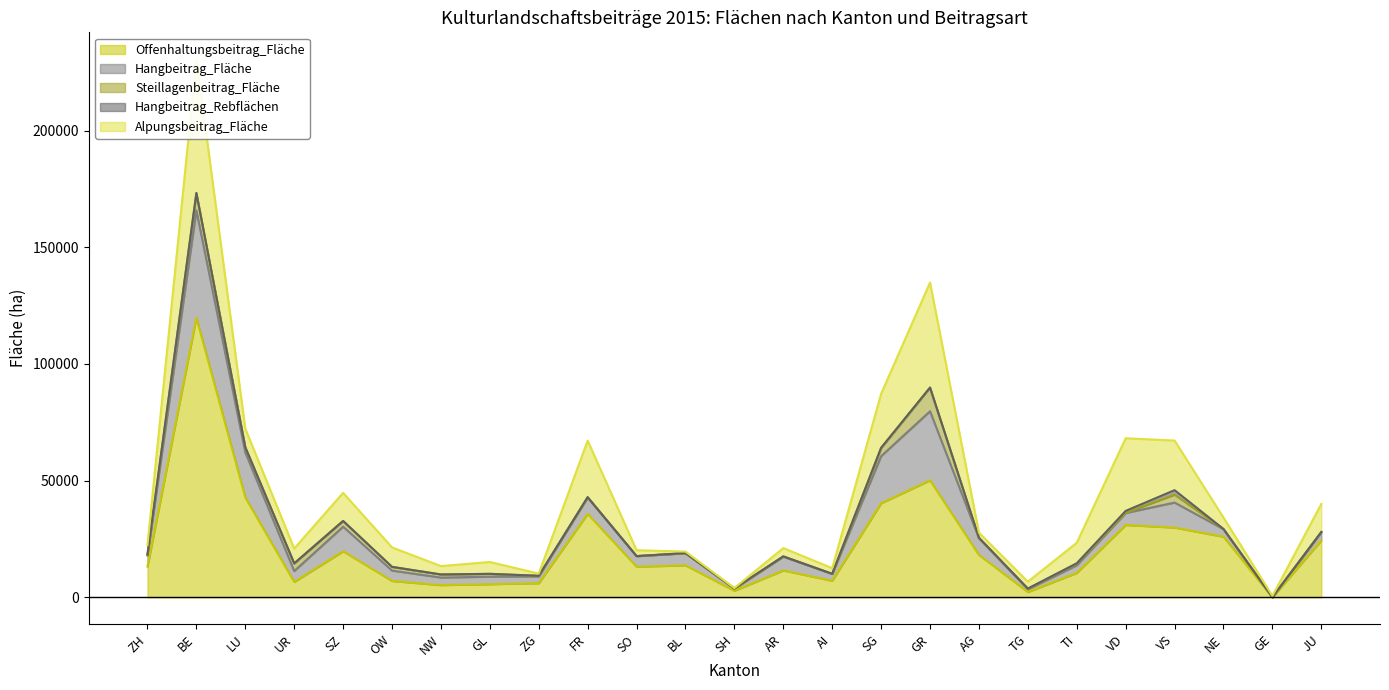

Is the value of Alpungsbeitrag_Fläche at AG greater than the value of Hangbeitrag_Fläche at LU?

No